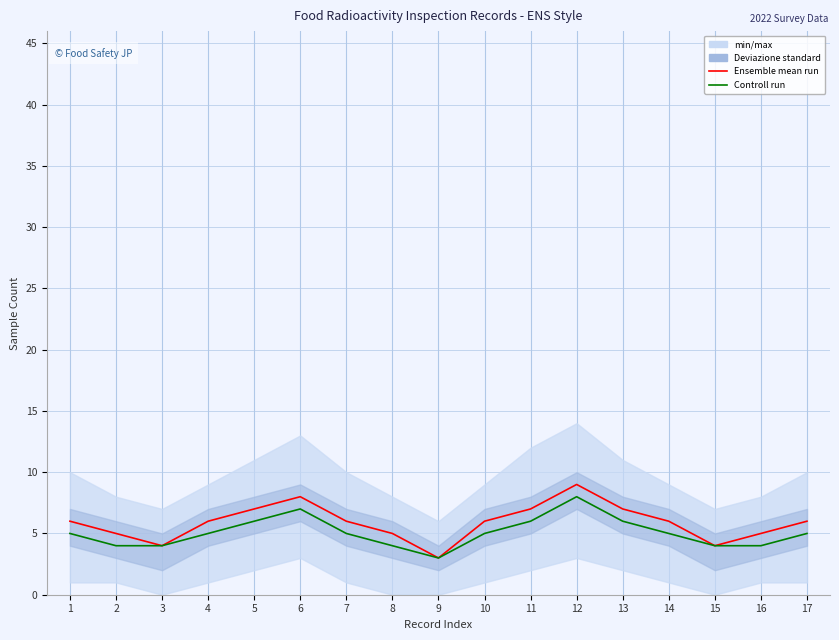

Is it true that Ensemble mean run equals 4 at 5?

False